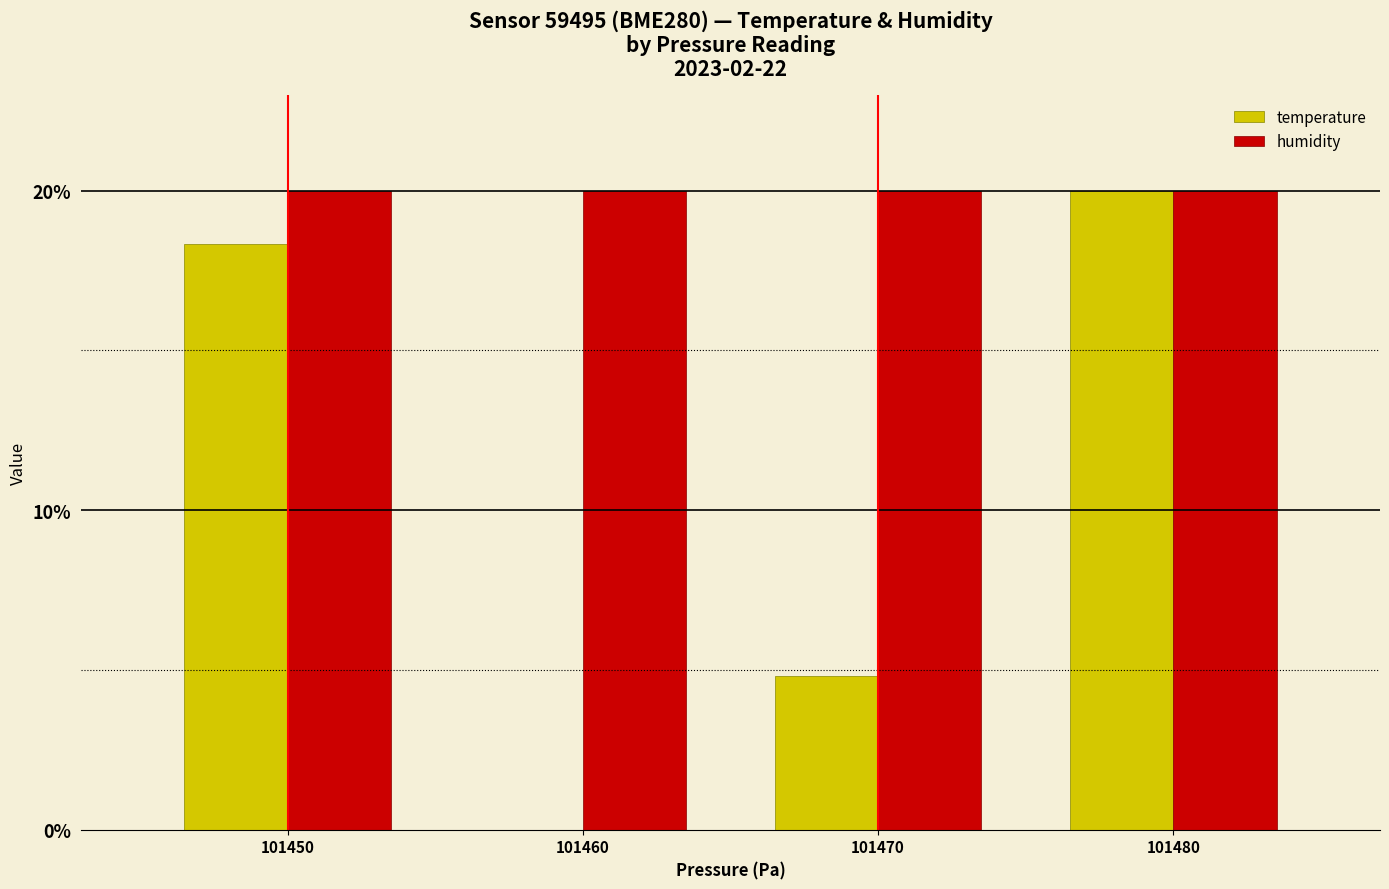

Reading left to right, extract all data points from this chart.

temperature: 18.3	0.0	4.8	20.0
humidity: 20.0	20.0	20.0	20.0